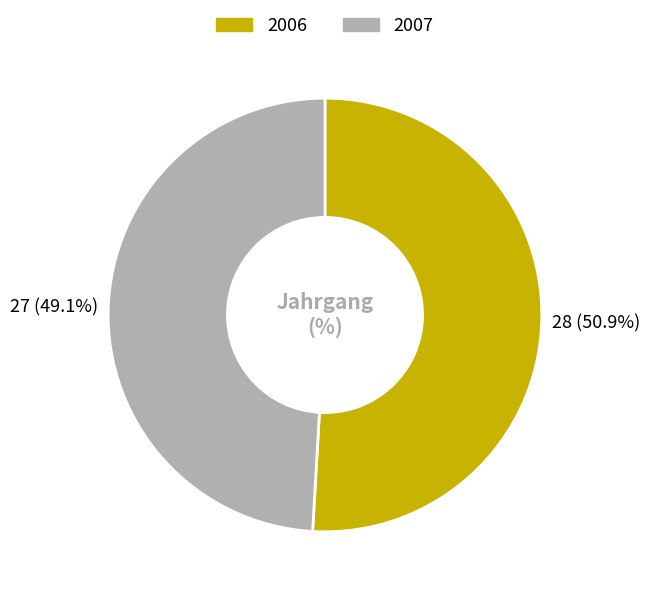

To the nearest percent, what portion does 2006 represent?

51%